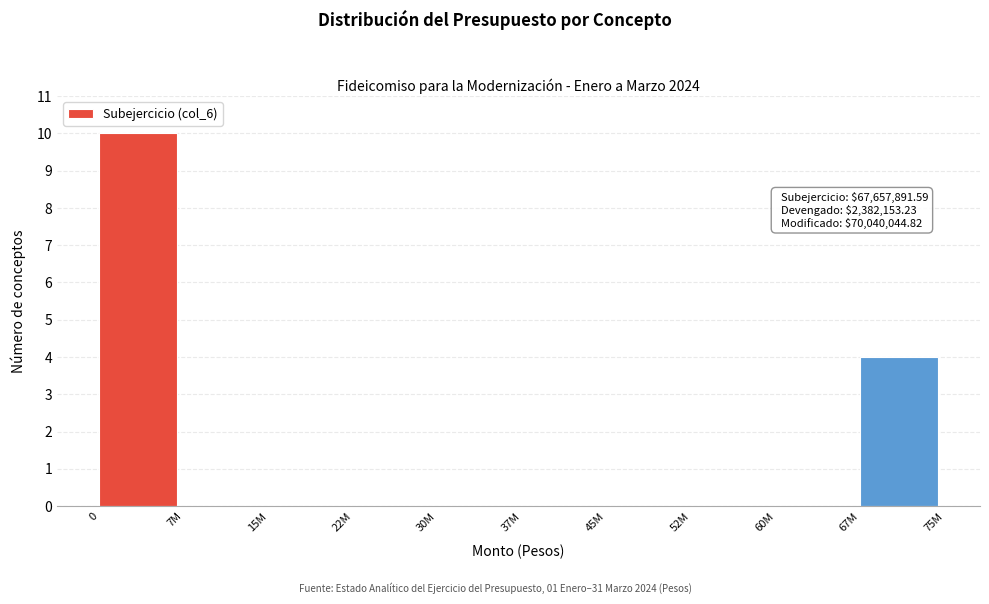

Reading left to right, transcribe all the data shown in this chart.

0=10	7M=0	15M=0	22M=0	30M=0	37M=0	45M=0	52M=0	60M=0	67M=4